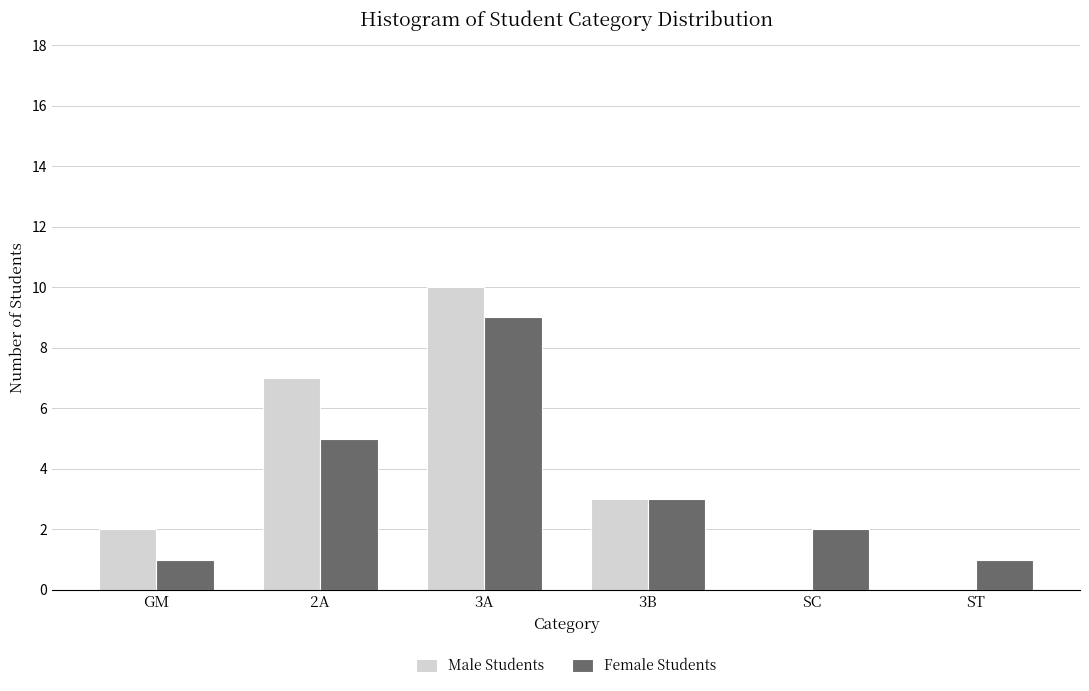

Reading left to right, transcribe all the data shown in this chart.

Male Students: GM=2	2A=7	3A=10	3B=3	SC=0	ST=0
Female Students: GM=1	2A=5	3A=9	3B=3	SC=2	ST=1